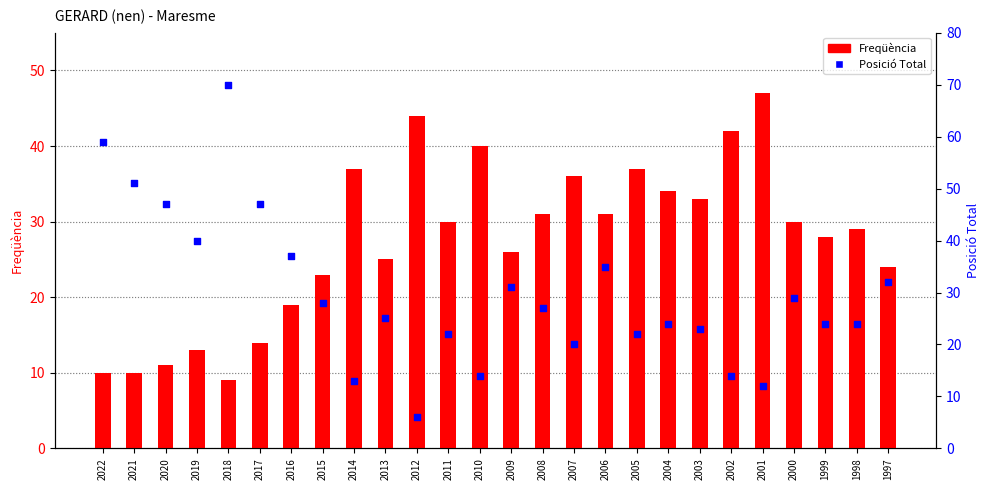

Which series has the largest Y range (max minus min)?

Posició Total